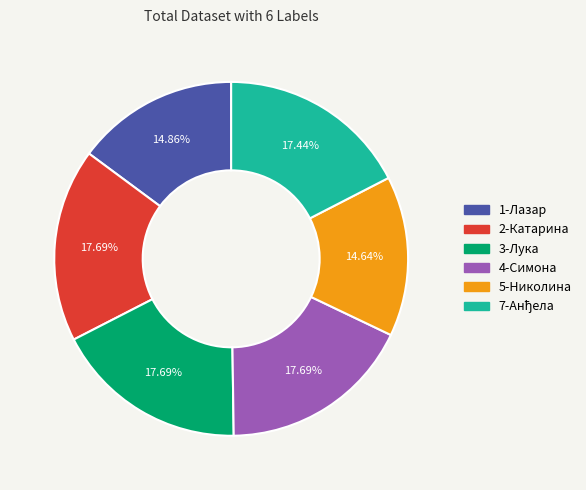

Is there a majority slice in this chart?

No